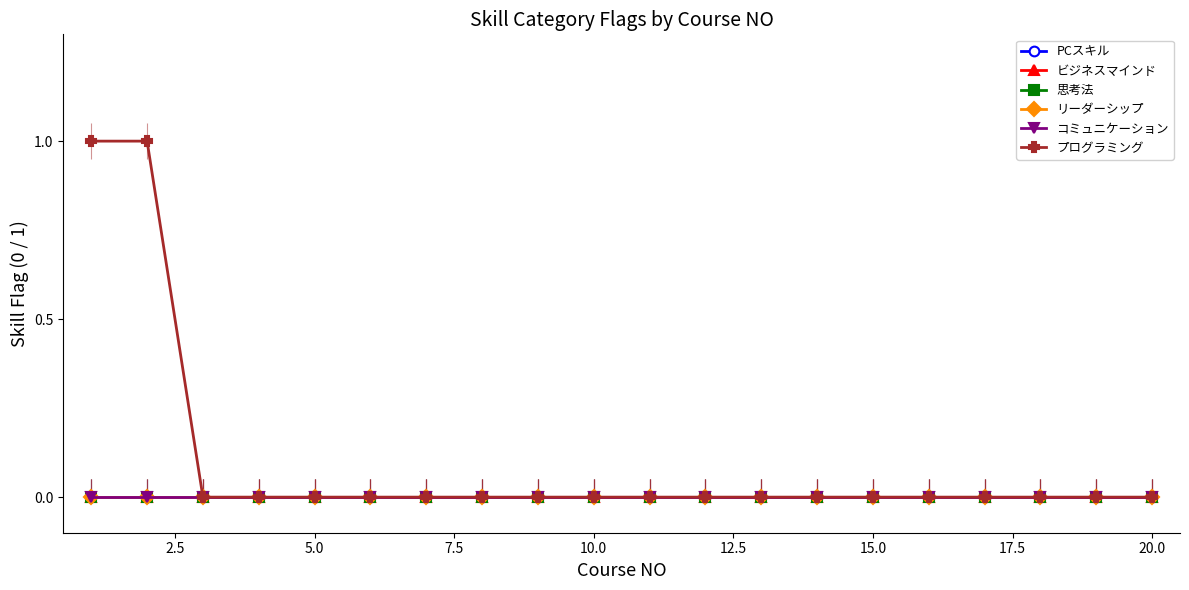

What is the difference between the maximum and minimum values in the プログラミング series?

1